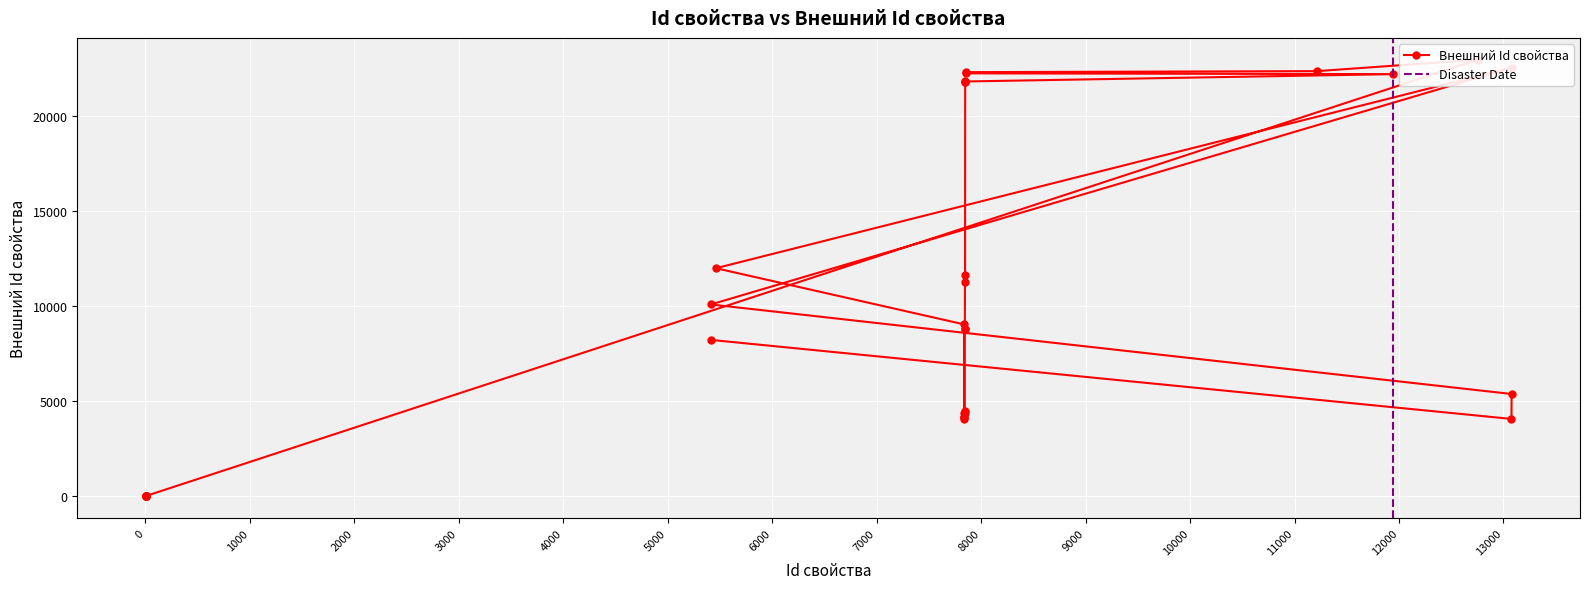

Where is the data nearest to the value 11496?

7846